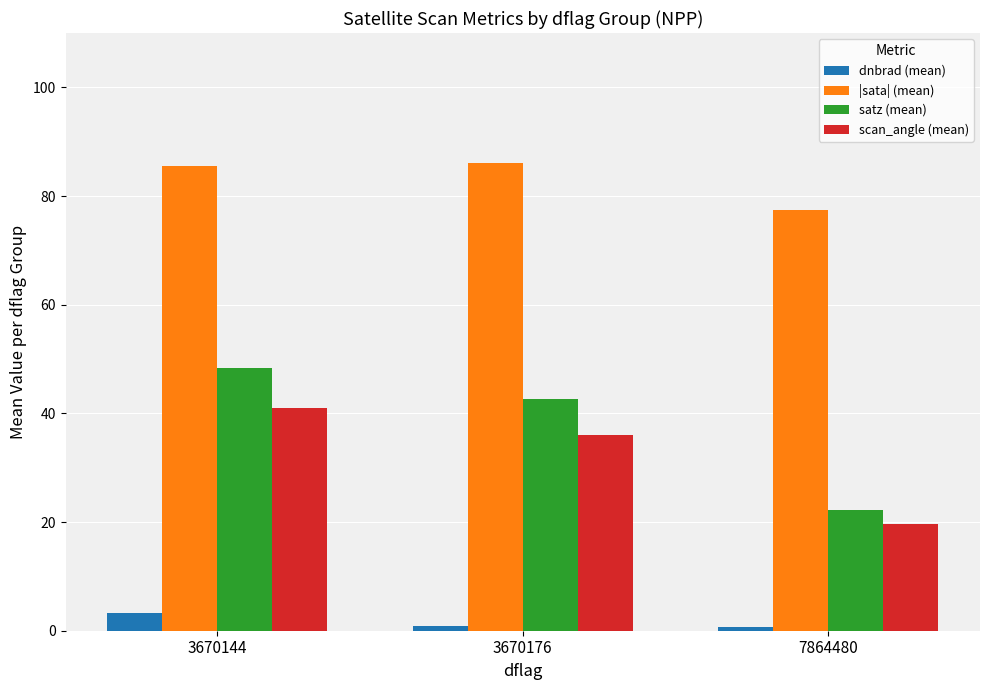

Does the chart contain stacked bars?

No